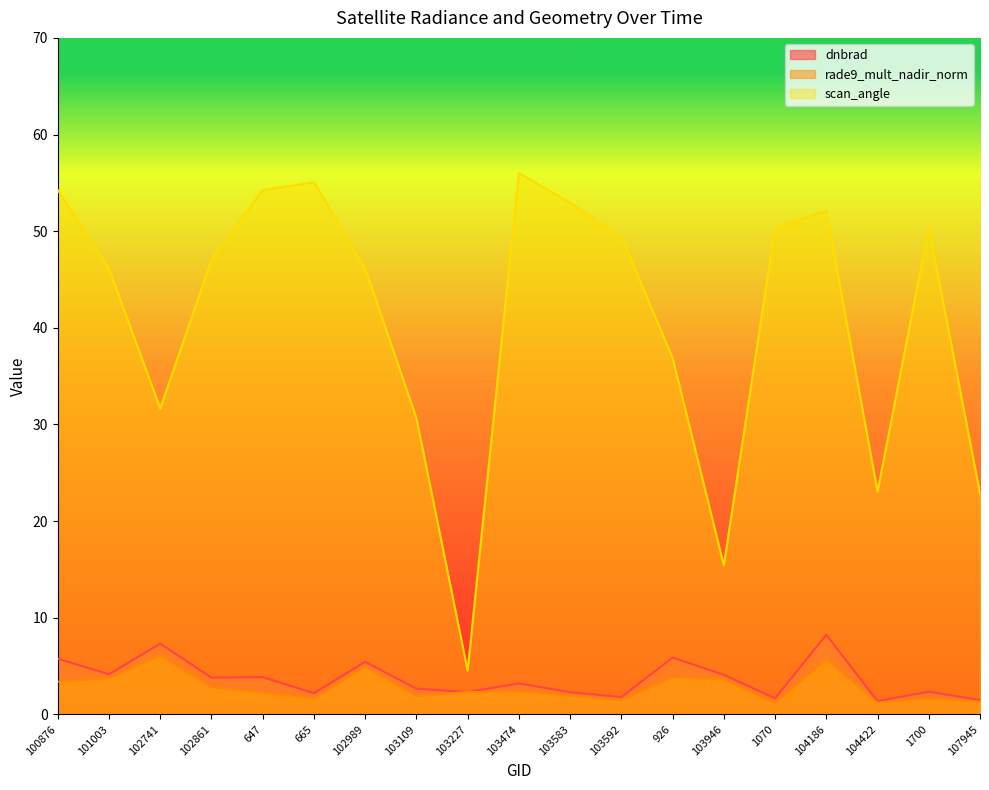

Which series has the largest total across all categories?

scan_angle